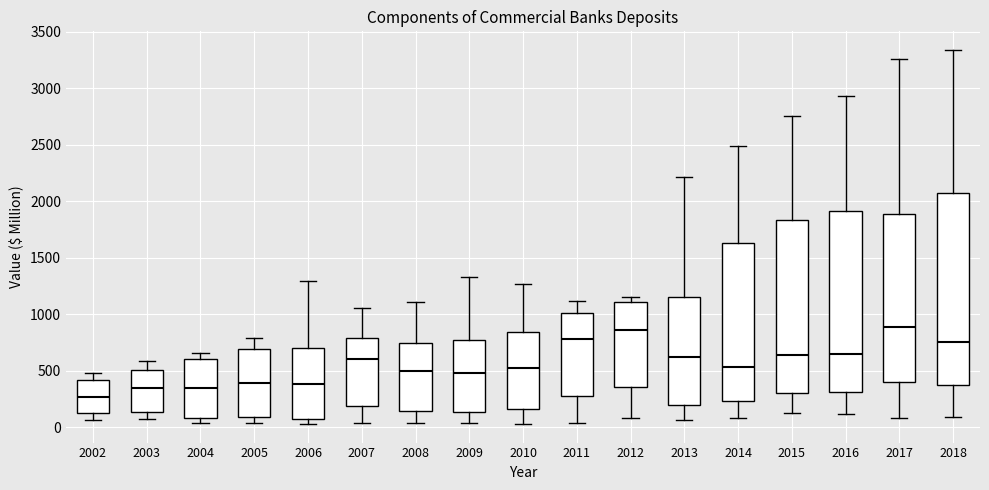

Which box's median line is the lowest?

2002